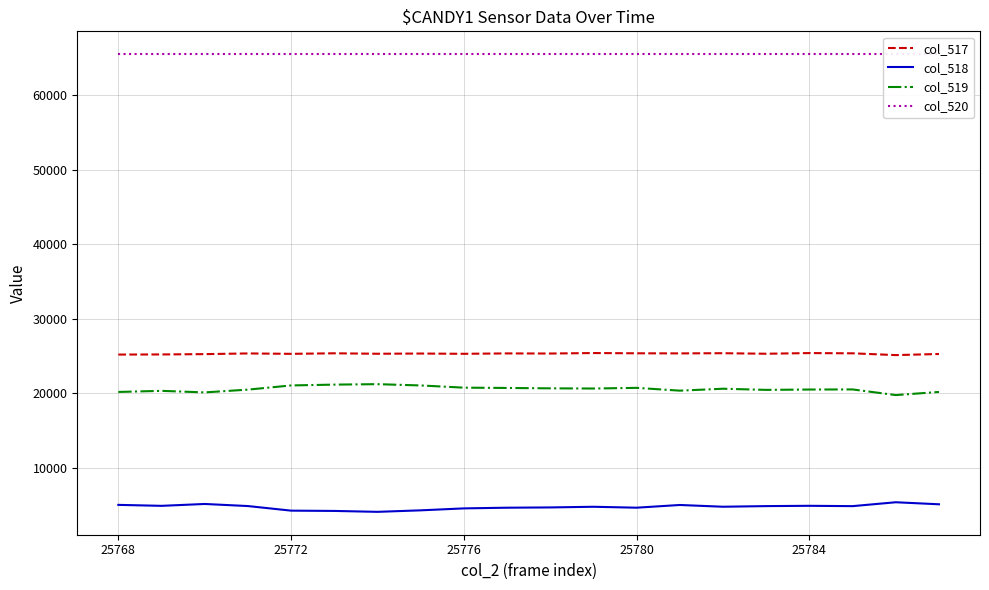

True or false: col_517 and col_518 cross at least once.

False